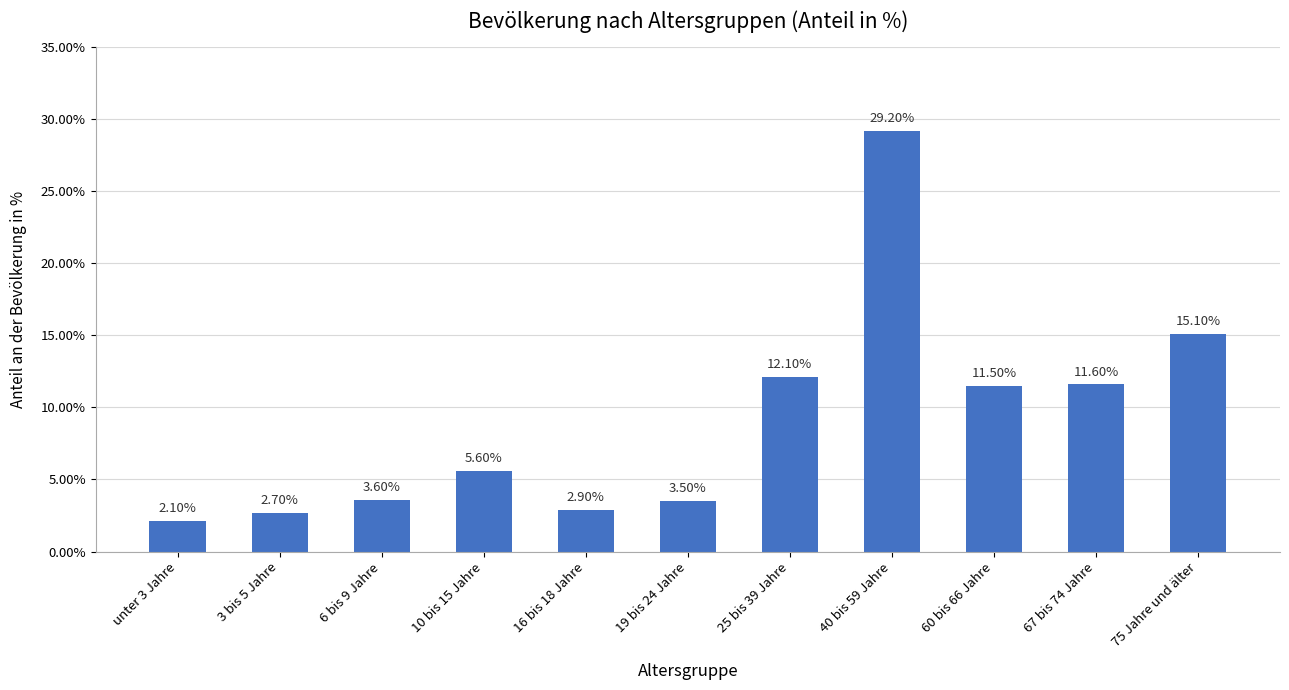

What is the smallest value displayed?

2.1